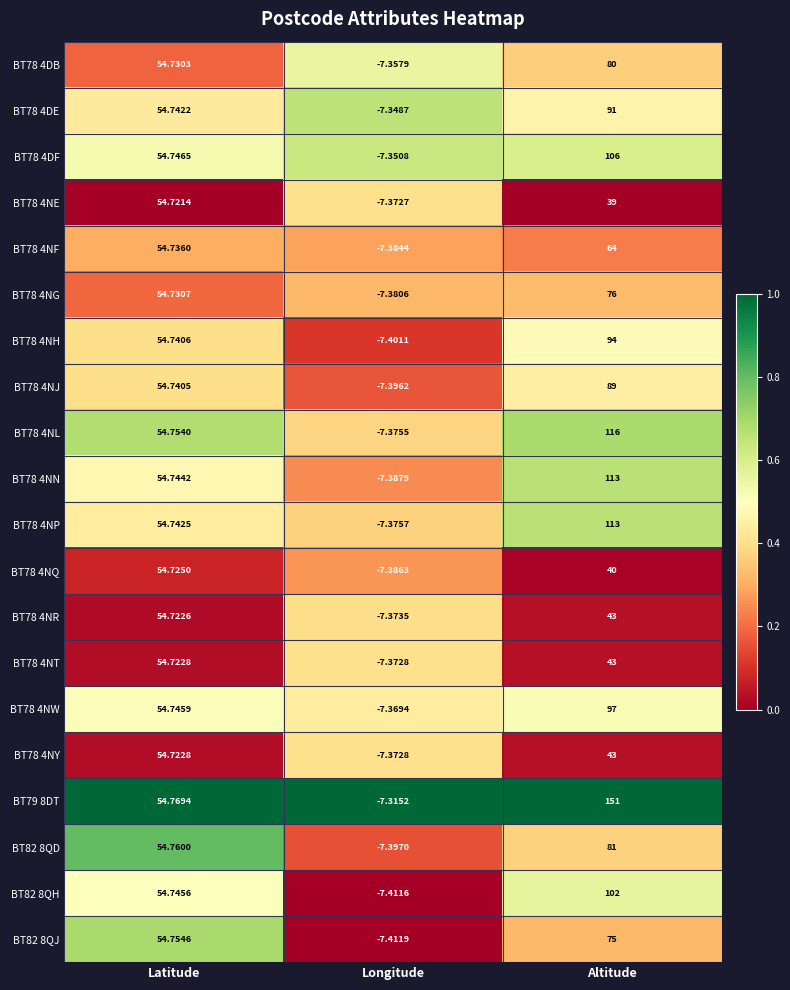

What is the total value across all series at Altitude?

1656.0